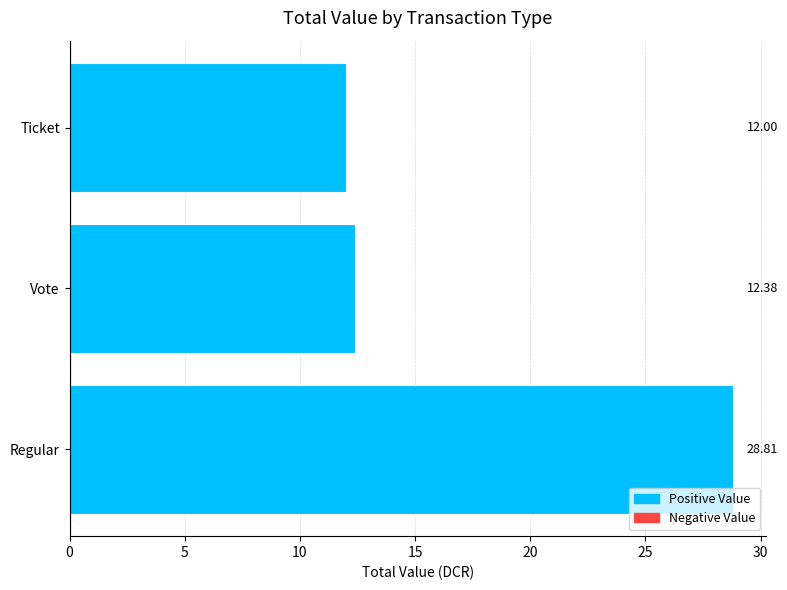

Between Vote and Regular, which is larger?

Regular